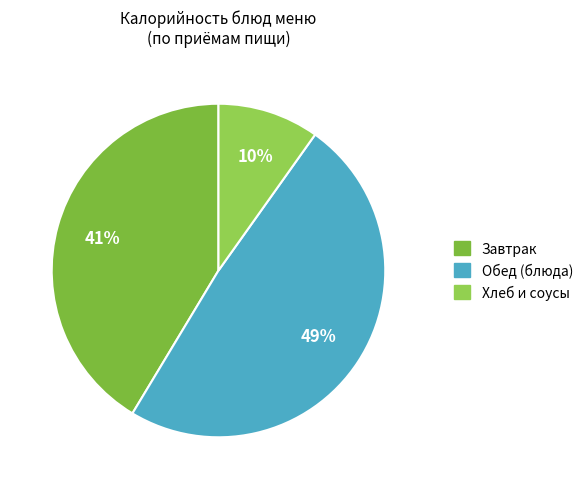

Which slice is the smallest?

Хлеб и соусы